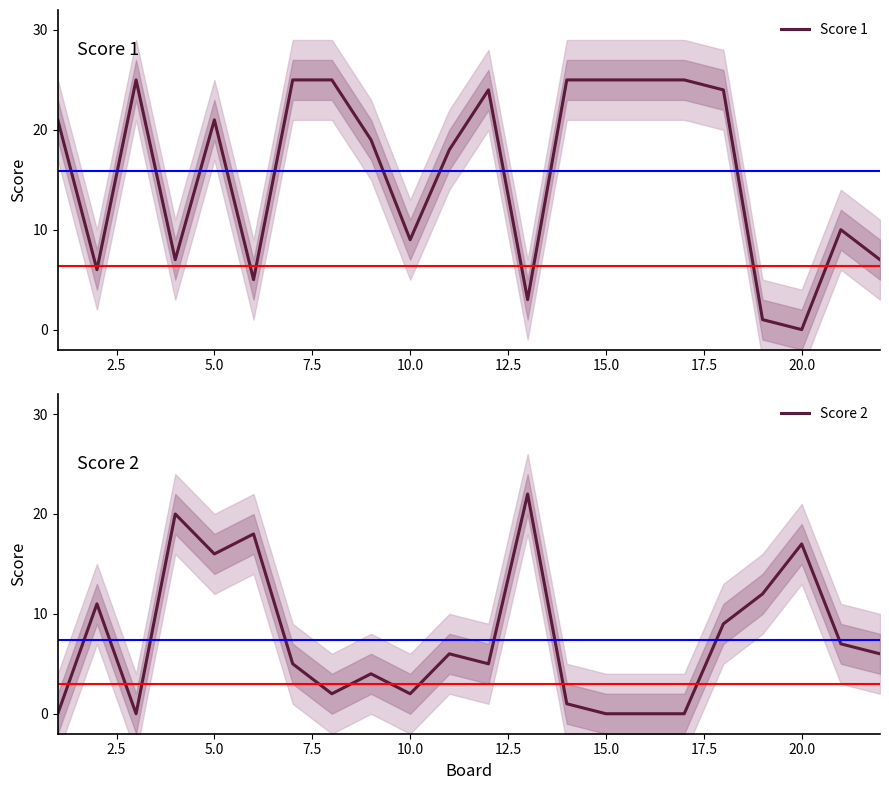

How many categories are shown in the chart?

22